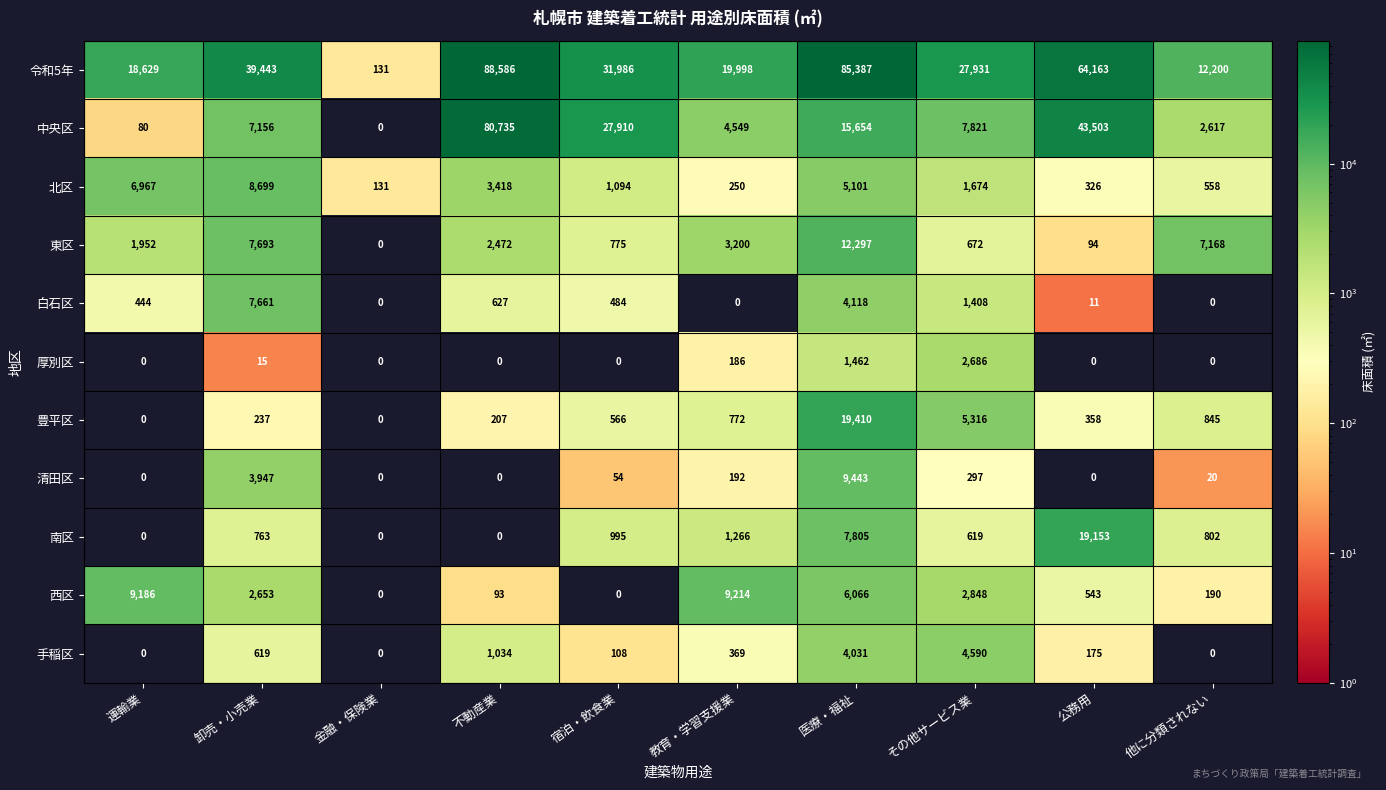

Rank the series by their maximum value, from highest to lowest.

令和5年, 中央区, 豊平区, 南区, 東区, 清田区, 西区, 北区, 白石区, 手稲区, 厚別区